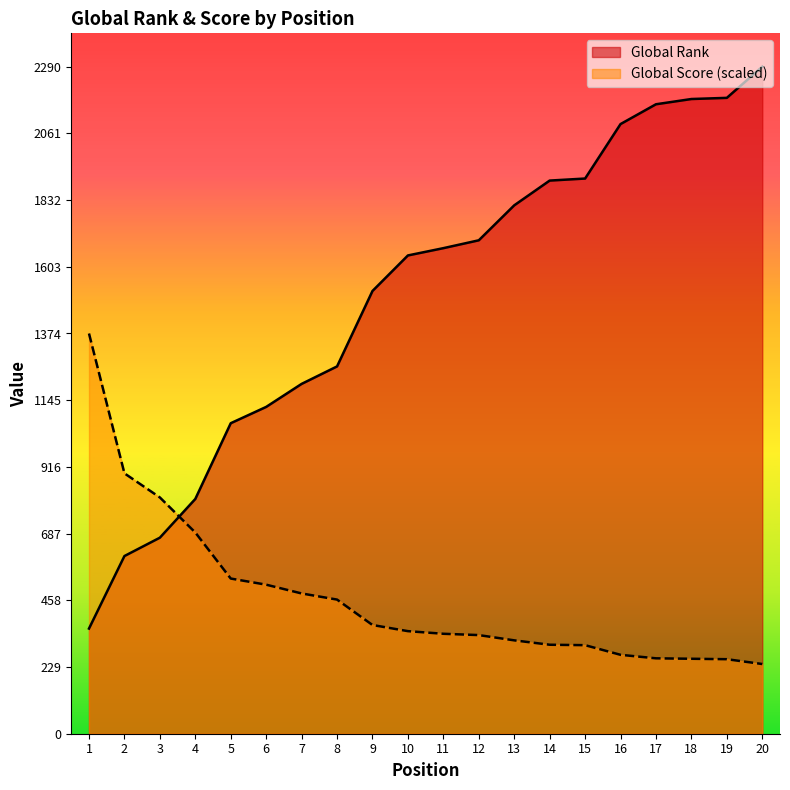

Does the chart have visible grid lines?

No